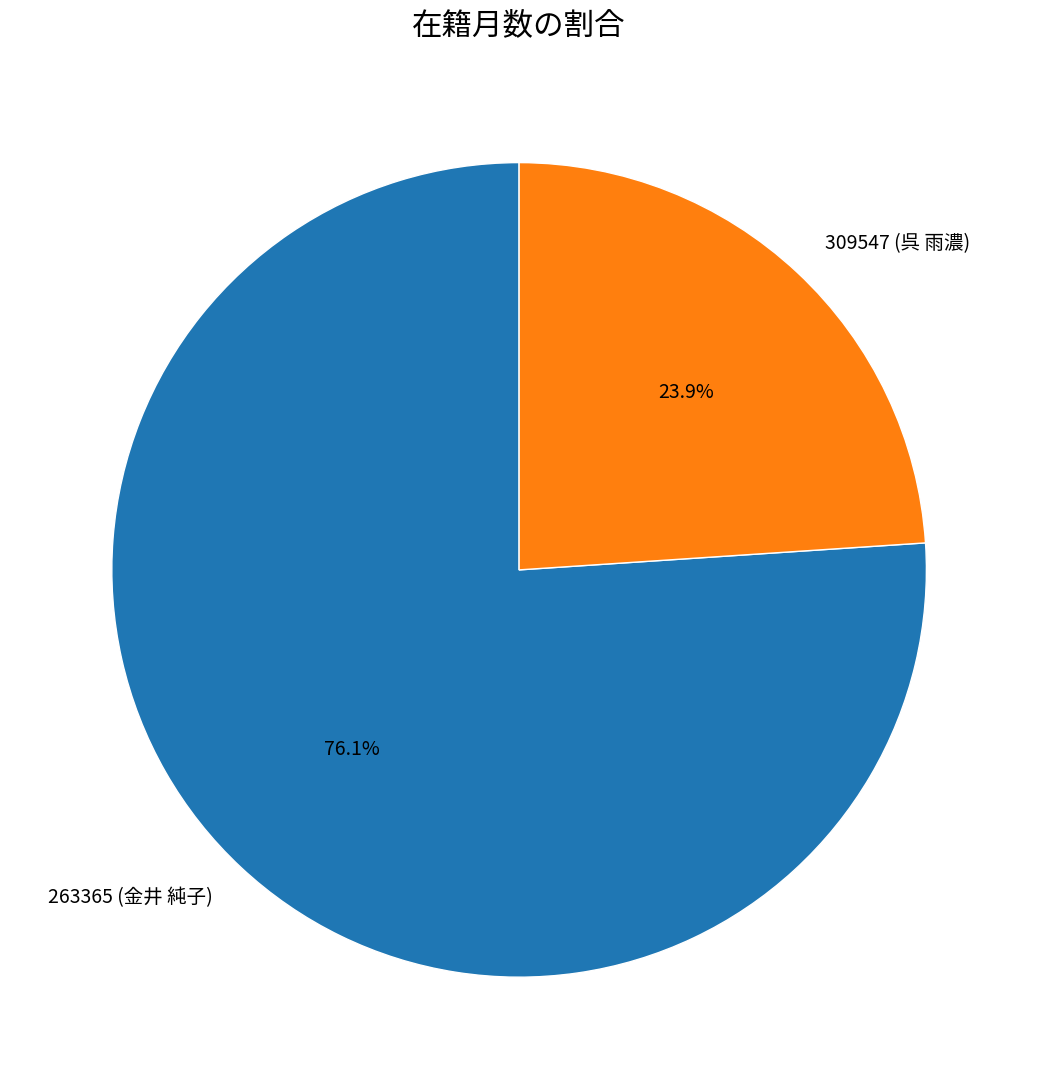

How many segments does this pie chart have?

2